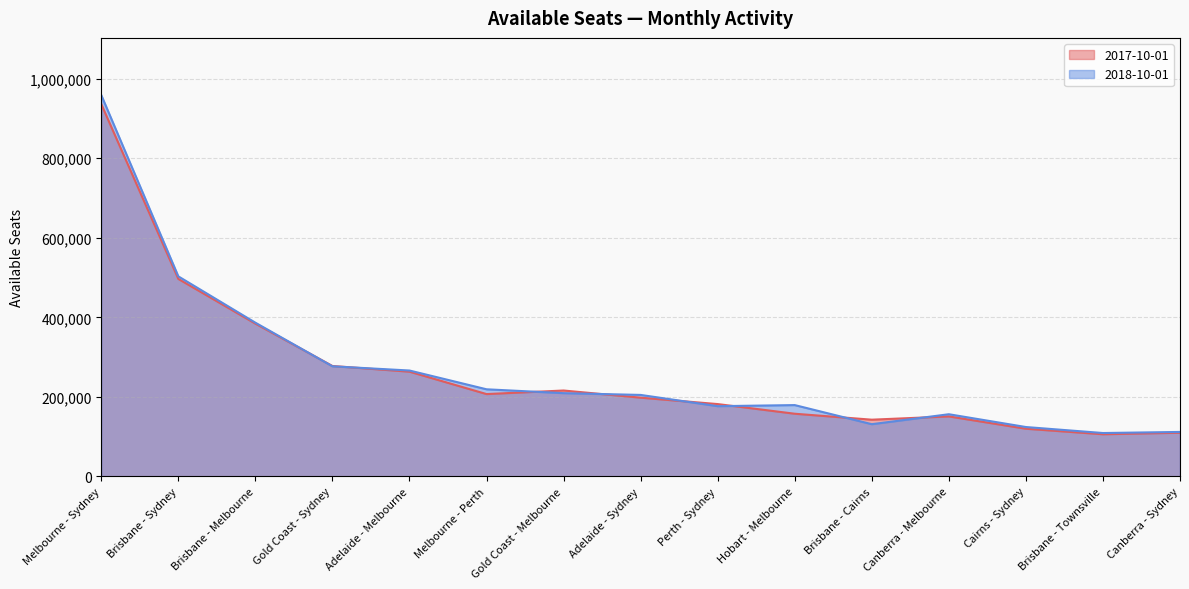

Rank the series by their average value, from highest to lowest.

2018-10-01, 2017-10-01